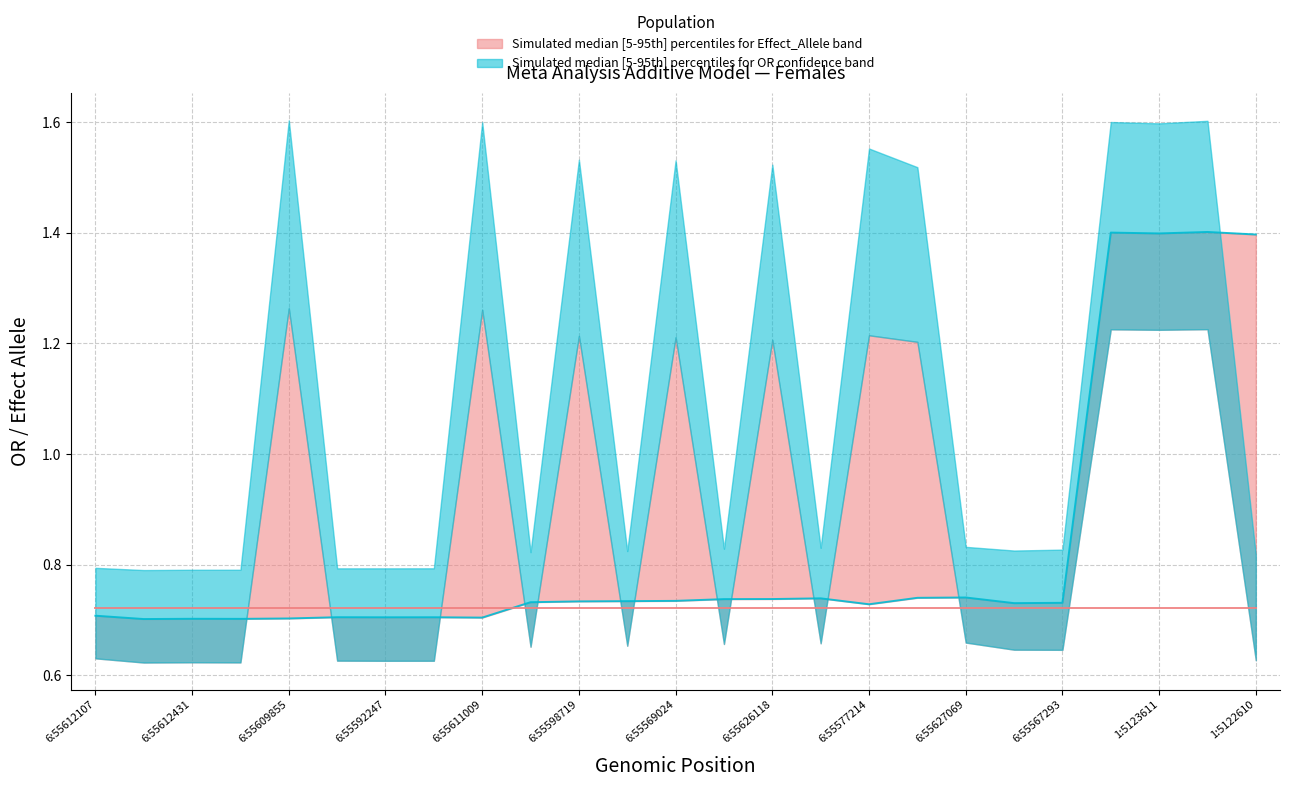

How many times do Mean OR (<=1) reference and OR (median line) cross each other?

1